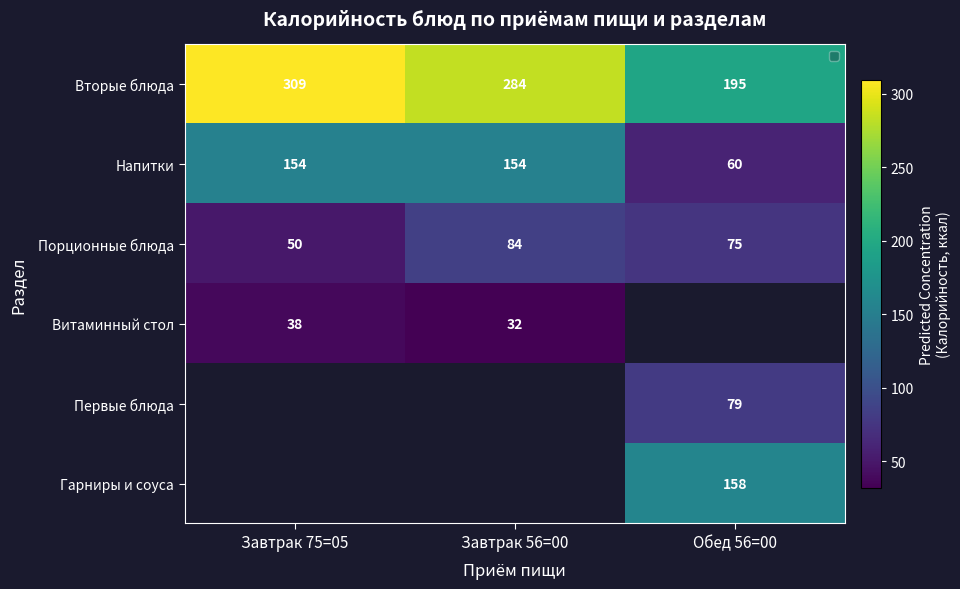

At how many categories does at least one series exceed 69?

3